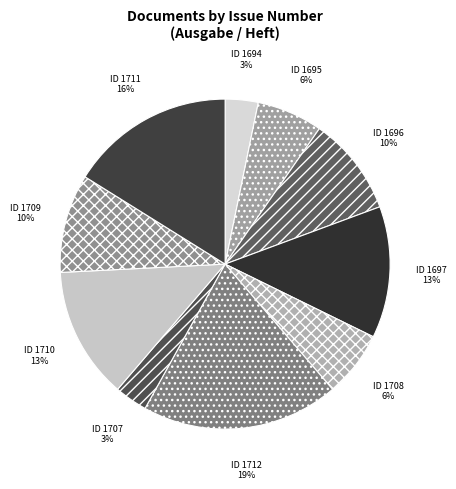

What percentage is the ID 1694 slice, to the nearest percent?

3%